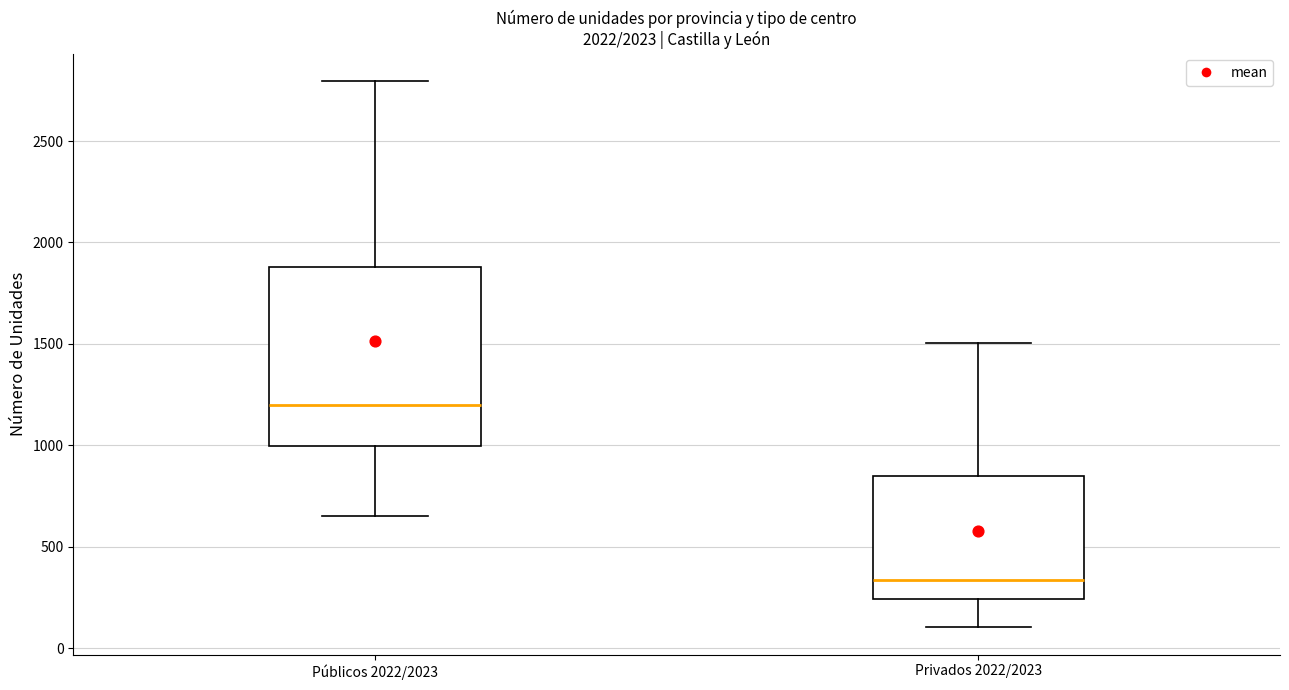

Which box is the tallest, from its lower edge to its upper edge?

Públicos 2022/2023